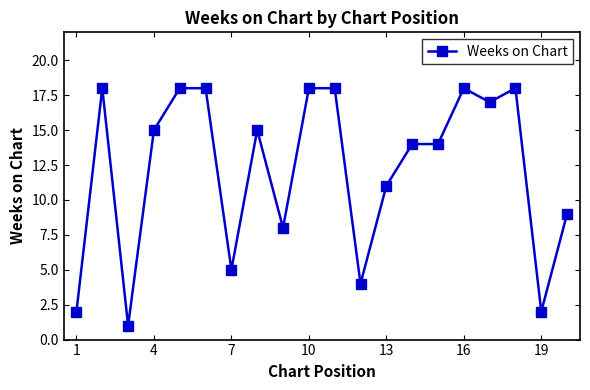

True or false: there are more than 1 points higher than both neighbors.

True